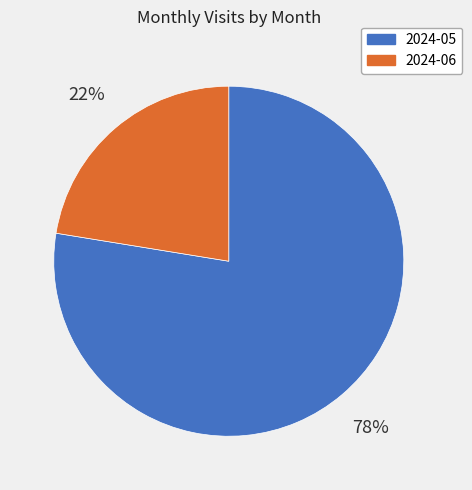

Does any single category account for the majority?

Yes